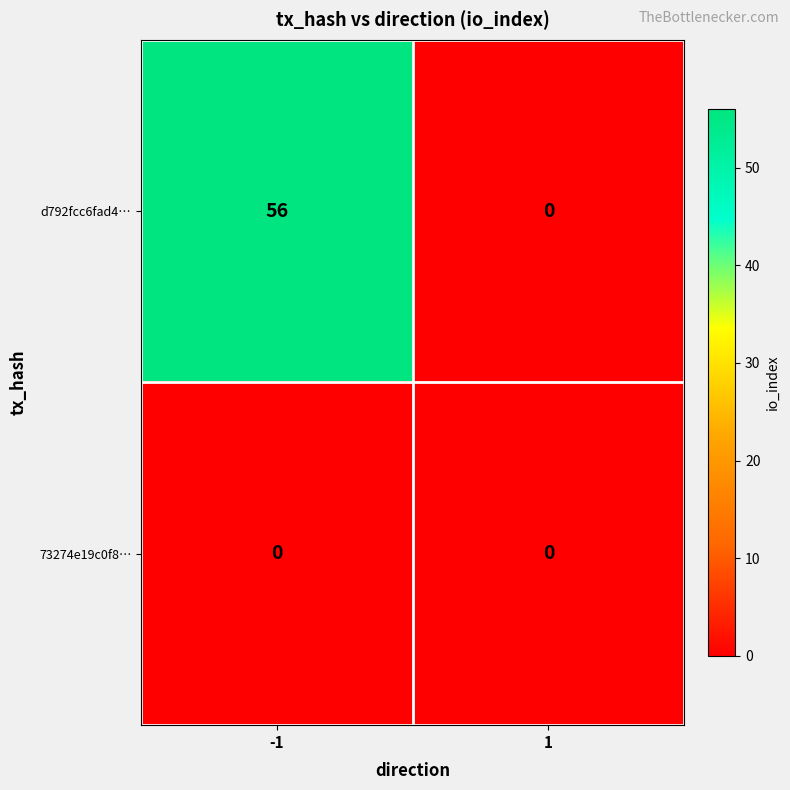

Rank the series by their maximum value, from lowest to highest.

73274e19c0f8…, d792fcc6fad4…